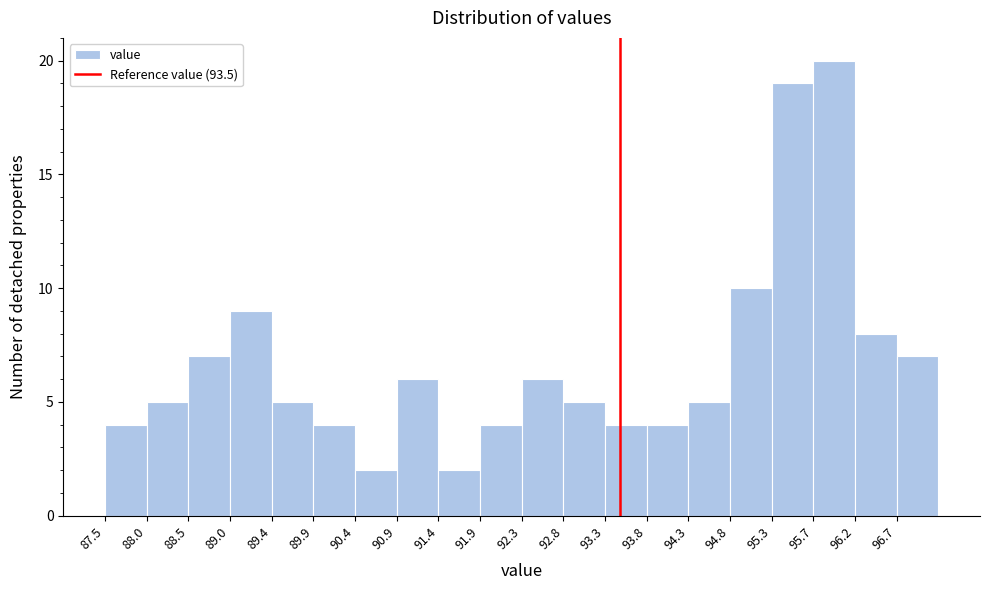

Reading left to right, list every bar in this chart as the range it spans on the x-axis followed by its height. Neither the bar edges nor the heights are printed on the chart, so give them approximately, as read against the axes.

87.500 to 87.985: 4
87.985 to 88.470: 5
88.470 to 88.955: 7
88.955 to 89.440: 9
89.440 to 89.925: 5
89.925 to 90.410: 4
90.410 to 90.895: 2
90.895 to 91.380: 6
91.380 to 91.865: 2
91.865 to 92.350: 4
92.350 to 92.835: 6
92.835 to 93.320: 5
93.320 to 93.805: 4
93.805 to 94.290: 4
94.290 to 94.775: 5
94.775 to 95.260: 10
95.260 to 95.745: 19
95.745 to 96.230: 20
96.230 to 96.715: 8
96.715 to 97.200: 7